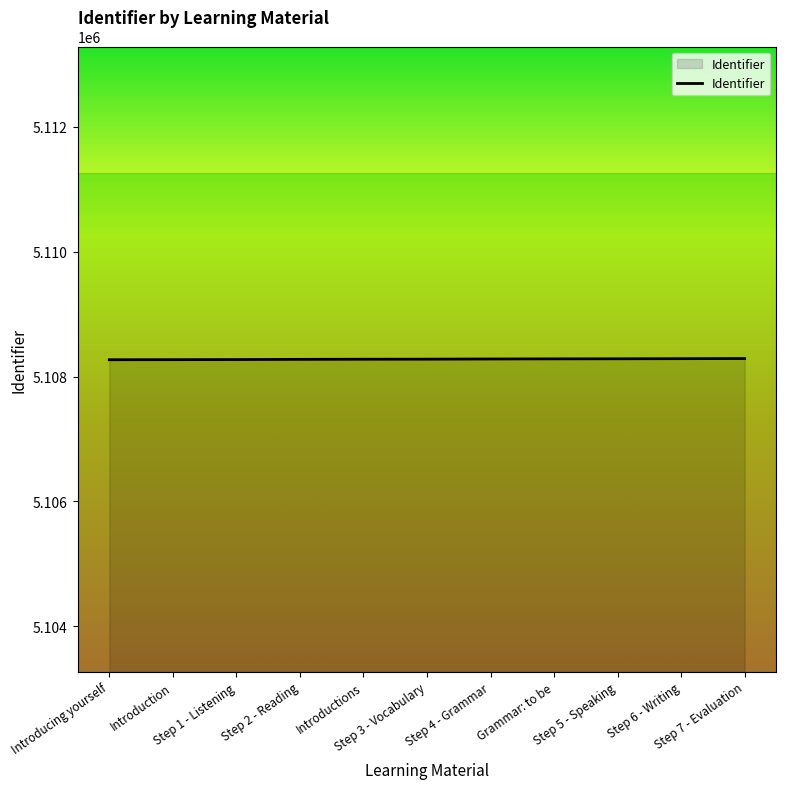

What is the minimum value shown in the chart?

5108270